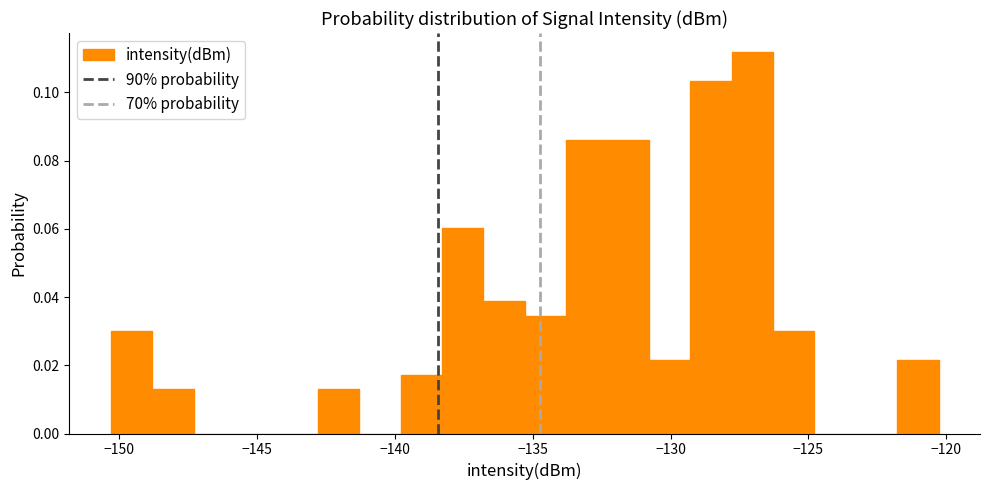

Read against the x-axis, roughly where is the centre of the tallest bar?

-127.0